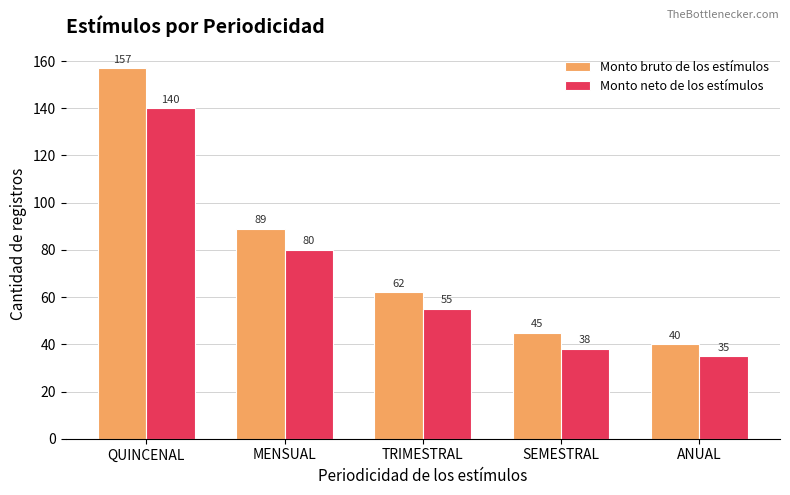

What is the difference between the highest and lowest values at MENSUAL?

9